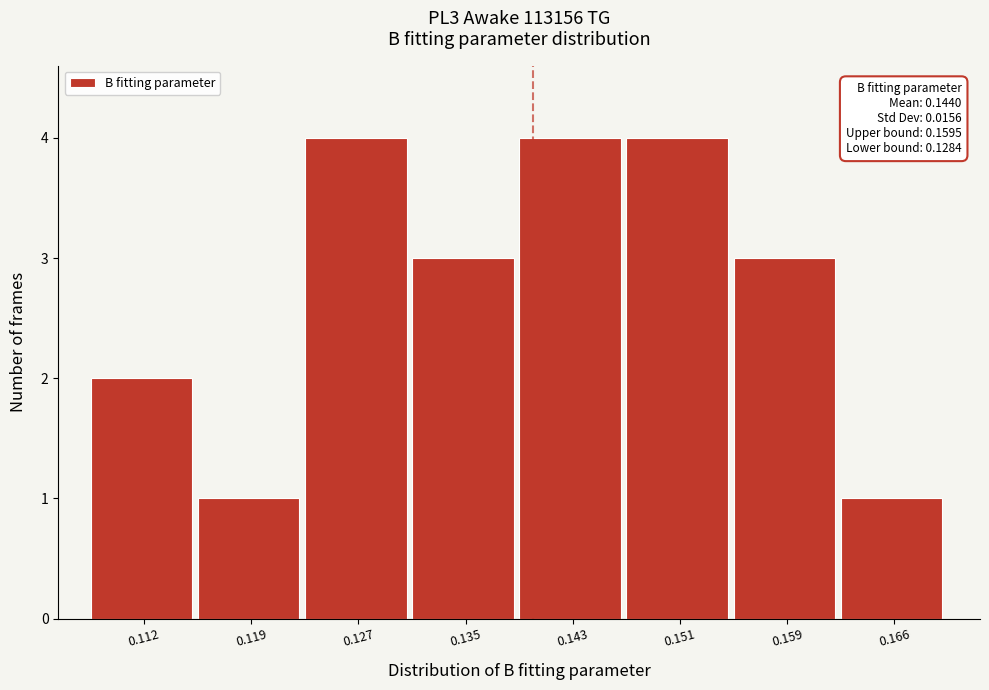

Reading left to right, transcribe all the data shown in this chart.

2	1	4	3	4	4	3	1